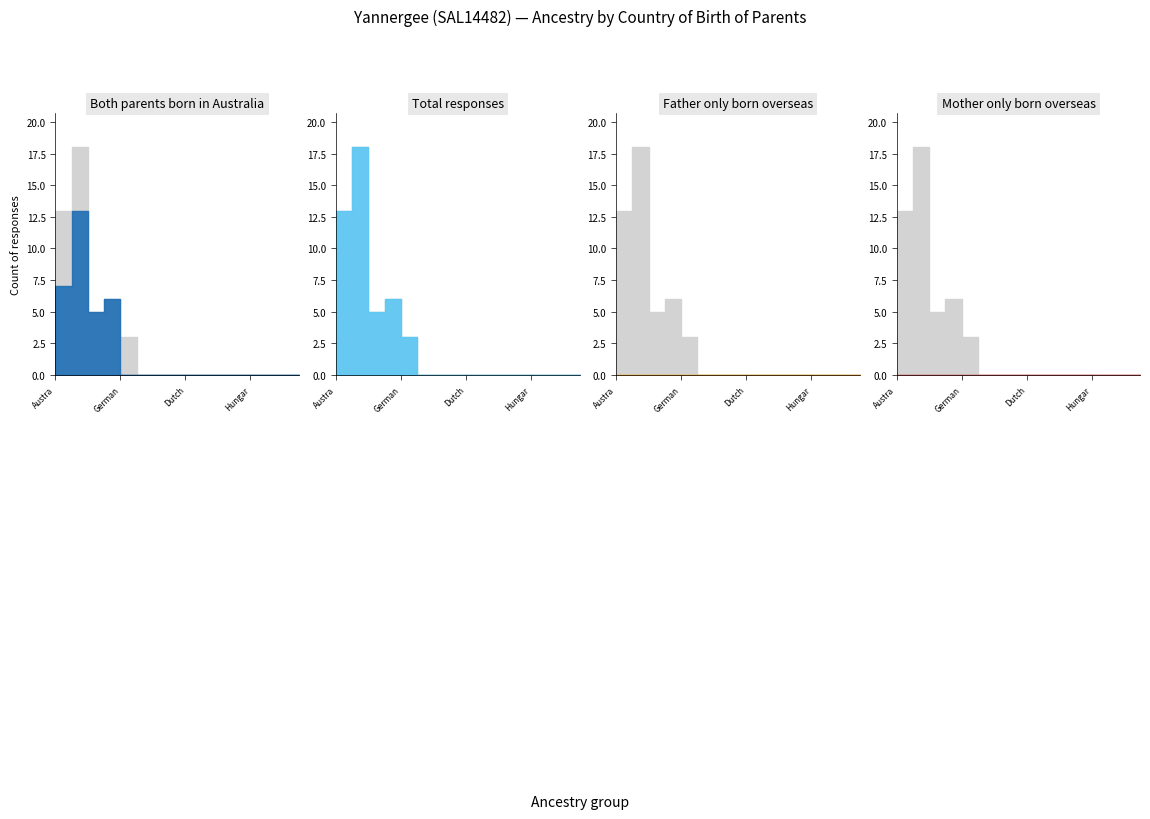

Which series has the widest spread of values?

Total responses